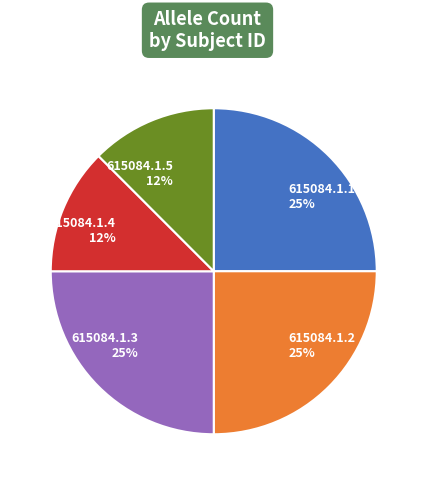

Is there a majority slice in this chart?

No